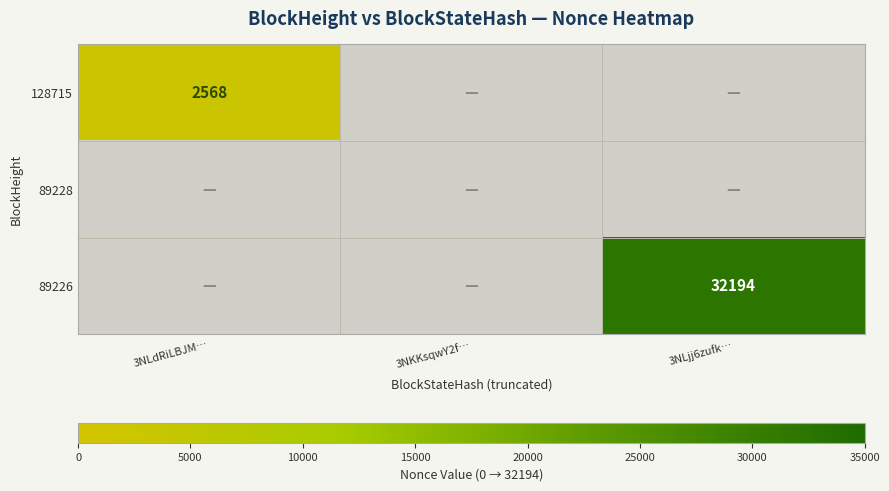

Is it true that 128715 equals 4293 at 3NLdRiLBJM…?

False